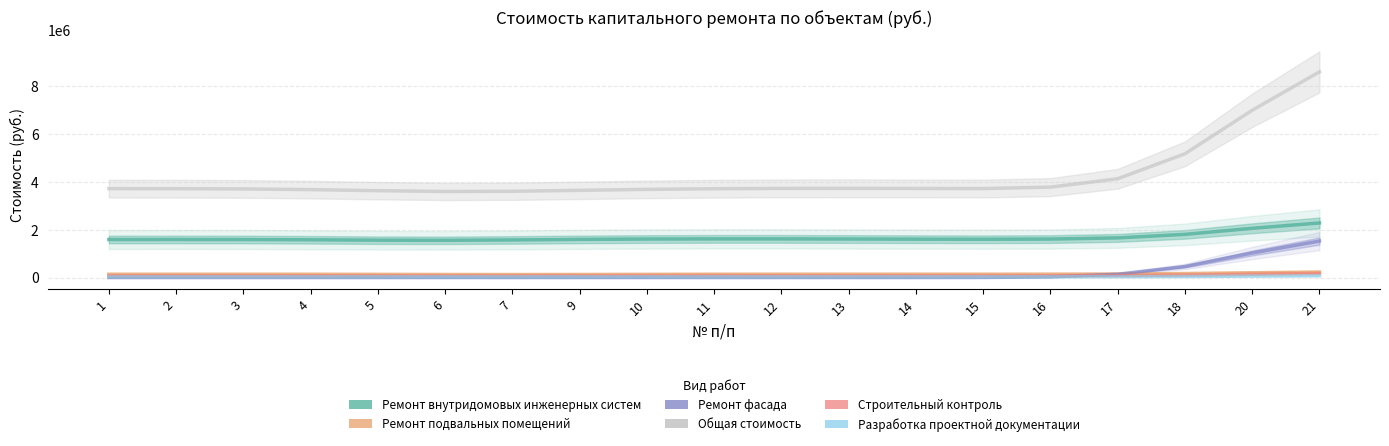

What is the difference between the maximum and second lowest values in the Ремонт внутридомовых инженерных систем series?

719374.5